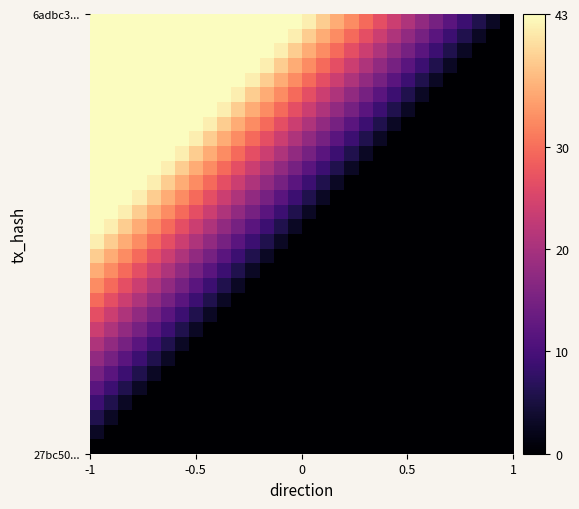

How many data points does each series have?

30